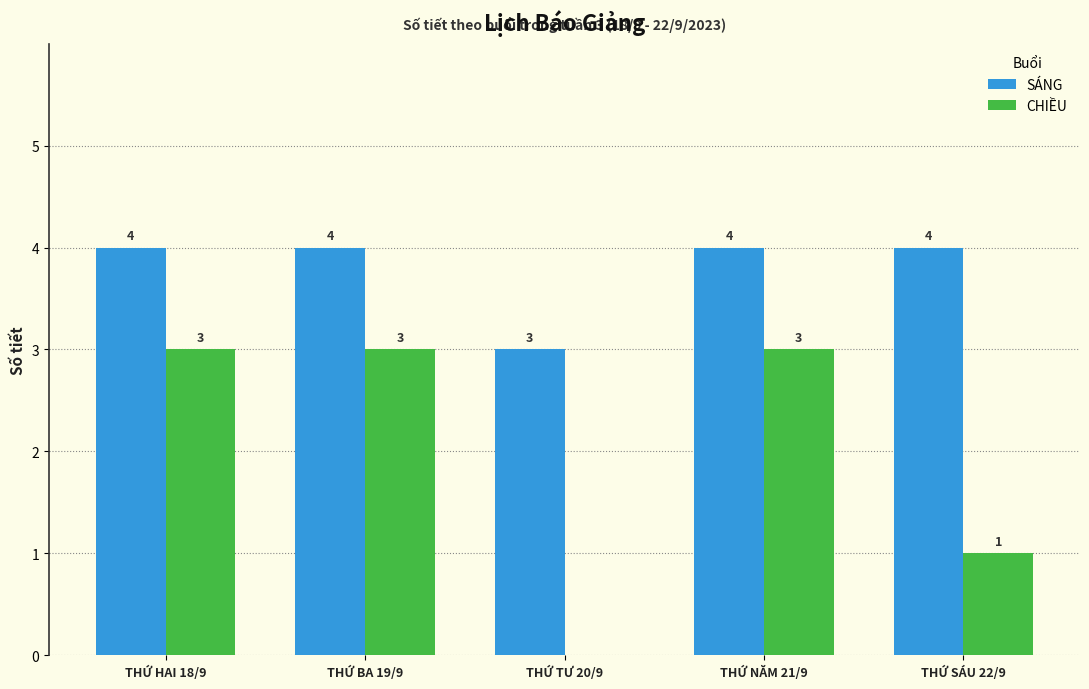

Reading left to right, transcribe all the data shown in this chart.

SÁNG: THỨ HAI 18/9=4	THỨ BA 19/9=4	THỨ TƯ 20/9=3	THỨ NĂM 21/9=4	THỨ SÁU 22/9=4
CHIỀU: THỨ HAI 18/9=3	THỨ BA 19/9=3	THỨ TƯ 20/9=0	THỨ NĂM 21/9=3	THỨ SÁU 22/9=1